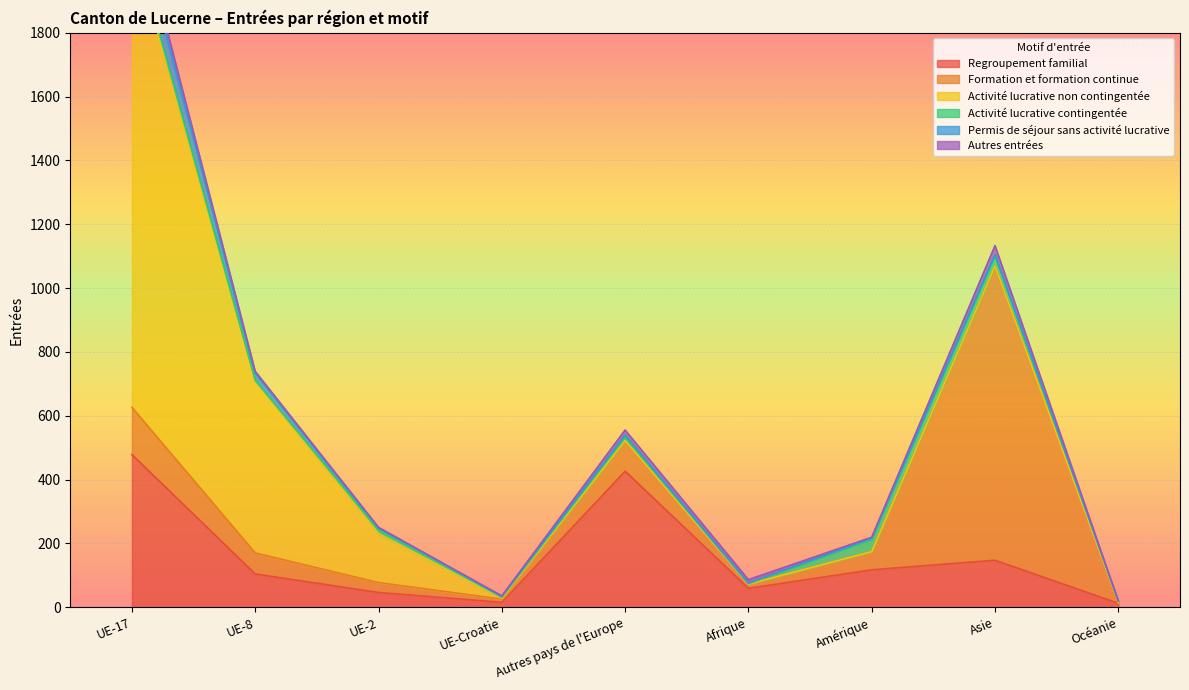

At which label is Activité lucrative non contingentée closest to 731?

UE-8